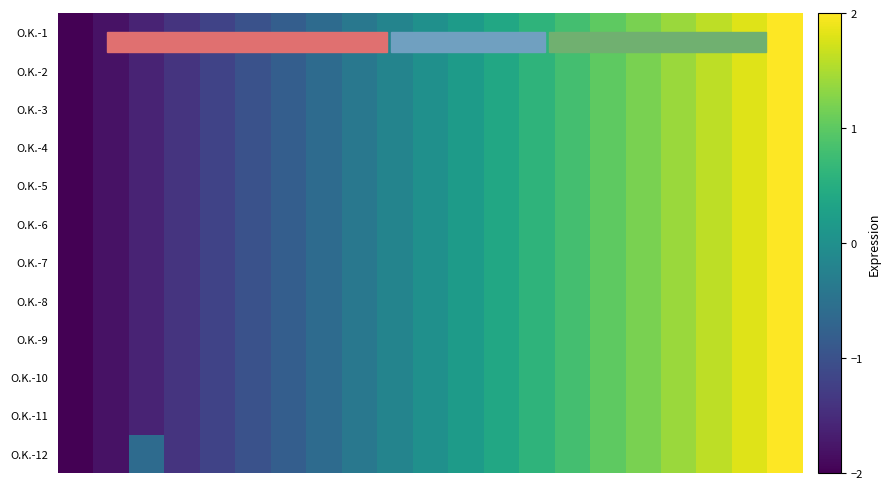

Reading left to right, extract all data points from this chart.

O.K.-1: -2.0	-1.8	-1.6	-1.4	-1.2	-1.0	-0.8	-0.6	-0.4	-0.2	0.0	0.2	0.4	0.6	0.8	1.0	1.2	1.4	1.6	1.8	2.0
O.K.-2: -2.0	-1.8	-1.6	-1.4	-1.2	-1.0	-0.8	-0.6	-0.4	-0.2	0.0	0.2	0.4	0.6	0.8	1.0	1.2	1.4	1.6	1.8	2.0
O.K.-3: -2.0	-1.8	-1.6	-1.4	-1.2	-1.0	-0.8	-0.6	-0.4	-0.2	0.0	0.2	0.4	0.6	0.8	1.0	1.2	1.4	1.6	1.8	2.0
O.K.-4: -2.0	-1.8	-1.6	-1.4	-1.2	-1.0	-0.8	-0.6	-0.4	-0.2	0.0	0.2	0.4	0.6	0.8	1.0	1.2	1.4	1.6	1.8	2.0
O.K.-5: -2.0	-1.8	-1.6	-1.4	-1.2	-1.0	-0.8	-0.6	-0.4	-0.2	0.0	0.2	0.4	0.6	0.8	1.0	1.2	1.4	1.6	1.8	2.0
O.K.-6: -2.0	-1.8	-1.6	-1.4	-1.2	-1.0	-0.8	-0.6	-0.4	-0.2	0.0	0.2	0.4	0.6	0.8	1.0	1.2	1.4	1.6	1.8	2.0
O.K.-7: -2.0	-1.8	-1.6	-1.4	-1.2	-1.0	-0.8	-0.6	-0.4	-0.2	0.0	0.2	0.4	0.6	0.8	1.0	1.2	1.4	1.6	1.8	2.0
O.K.-8: -2.0	-1.8	-1.6	-1.4	-1.2	-1.0	-0.8	-0.6	-0.4	-0.2	0.0	0.2	0.4	0.6	0.8	1.0	1.2	1.4	1.6	1.8	2.0
O.K.-9: -2.0	-1.8	-1.6	-1.4	-1.2	-1.0	-0.8	-0.6	-0.4	-0.2	0.0	0.2	0.4	0.6	0.8	1.0	1.2	1.4	1.6	1.8	2.0
O.K.-10: -2.0	-1.8	-1.6	-1.4	-1.2	-1.0	-0.8	-0.6	-0.4	-0.2	0.0	0.2	0.4	0.6	0.8	1.0	1.2	1.4	1.6	1.8	2.0
O.K.-11: -2.0	-1.8	-1.6	-1.4	-1.2	-1.0	-0.8	-0.6	-0.4	-0.2	0.0	0.2	0.4	0.6	0.8	1.0	1.2	1.4	1.6	1.8	2.0
O.K.-12: -2.0	-1.8	-0.6	-1.4	-1.2	-1.0	-0.8	-0.6	-0.4	-0.2	0.0	0.2	0.4	0.6	0.8	1.0	1.2	1.4	1.6	1.8	2.0